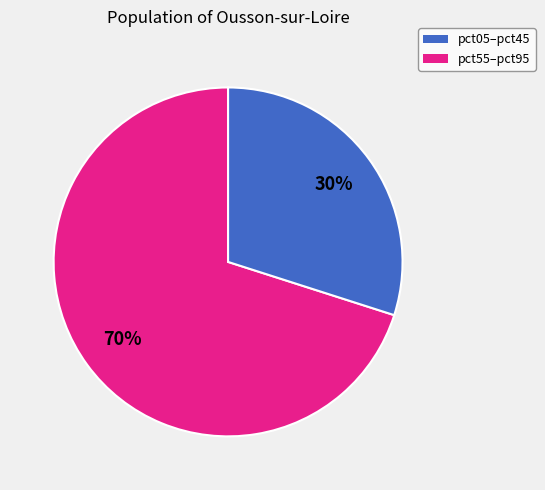

Is there a majority slice in this chart?

Yes